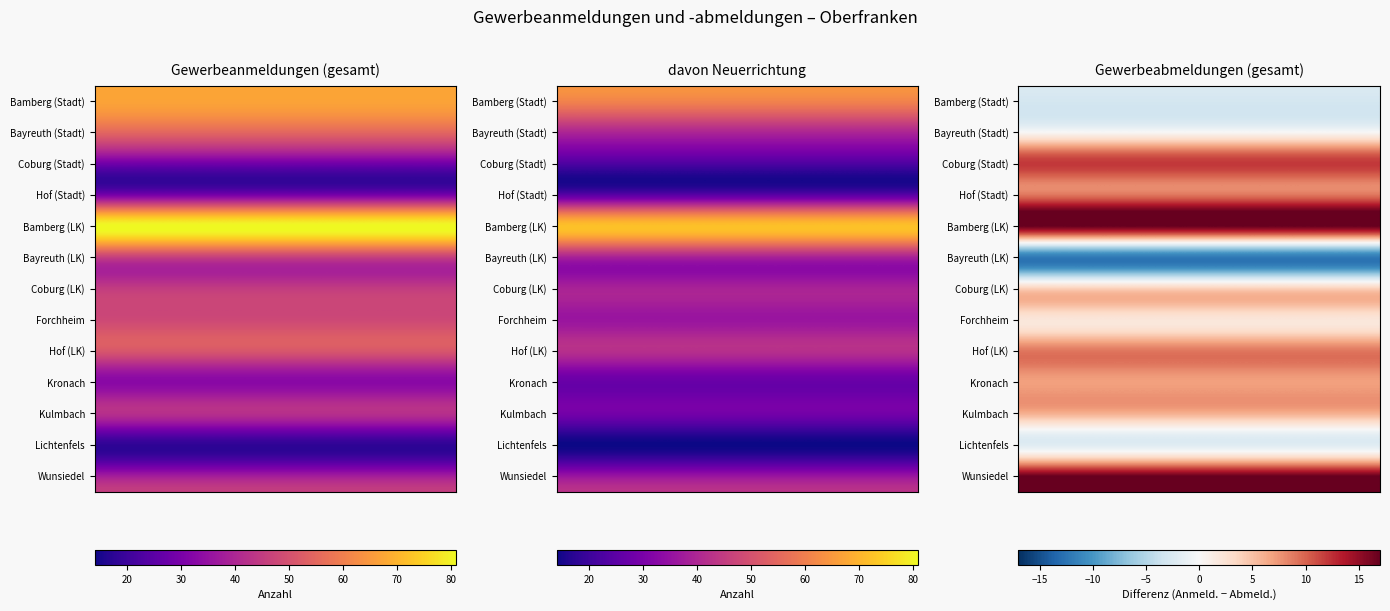

Which has a higher value, 6 or 1?

1